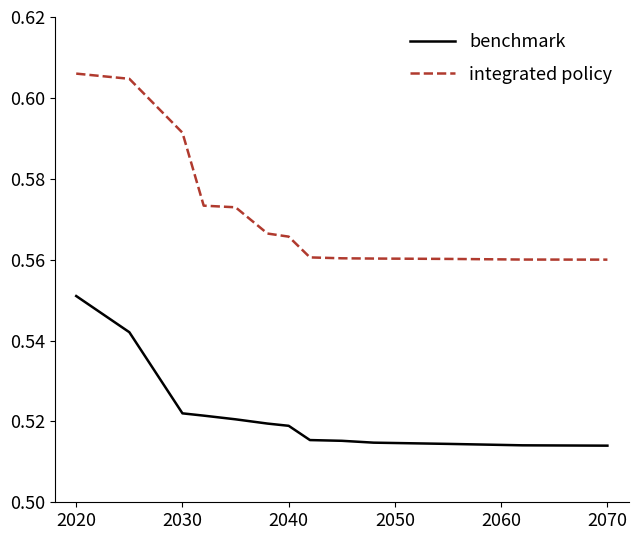

Which series has the largest total across all categories?

integrated policy